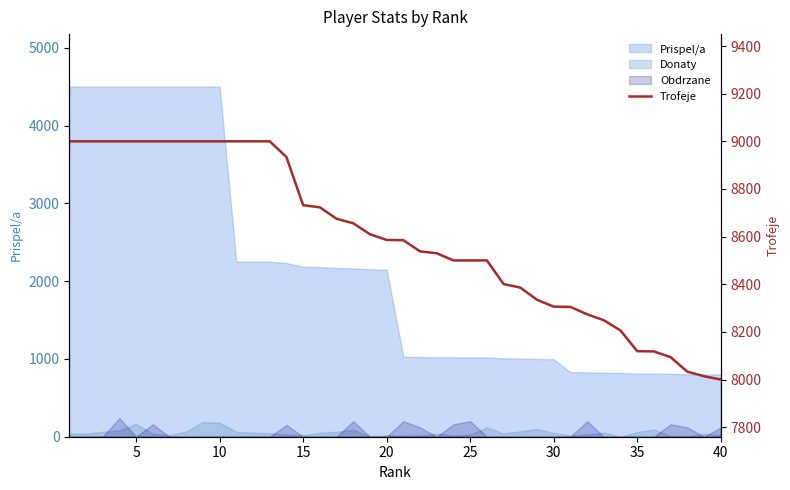

At which category does the chart reach its minimum across all series?

40